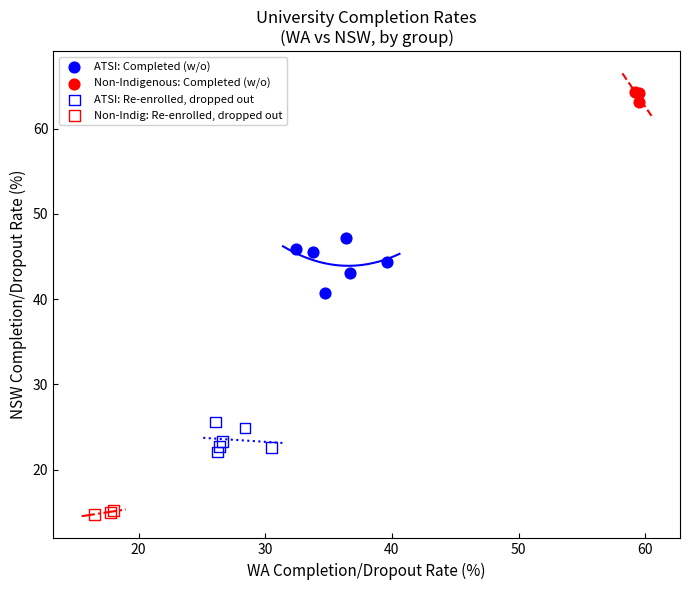

Which series contains the lowest Y value?

Non-Indig: Re-enrolled, dropped out